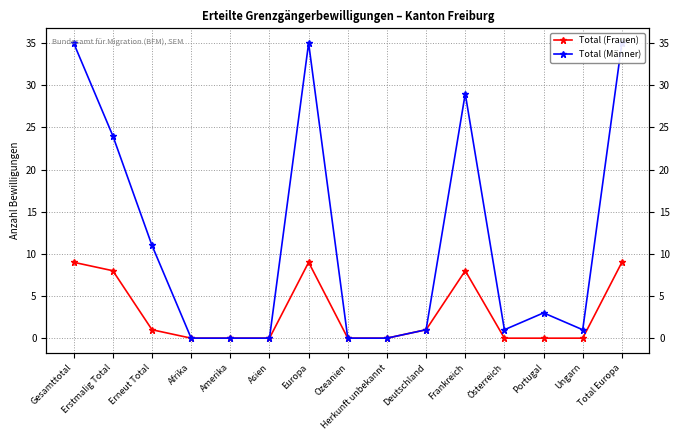

True or false: Total (Frauen) has more than 1 points higher than both neighbors.

True